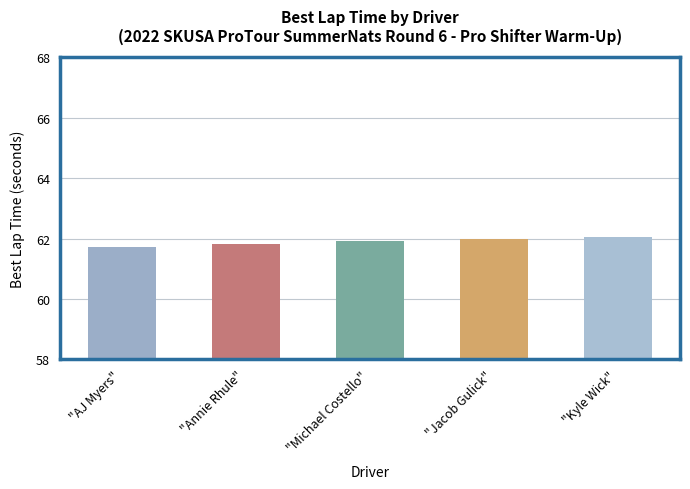

What is the smallest value displayed?

61.7